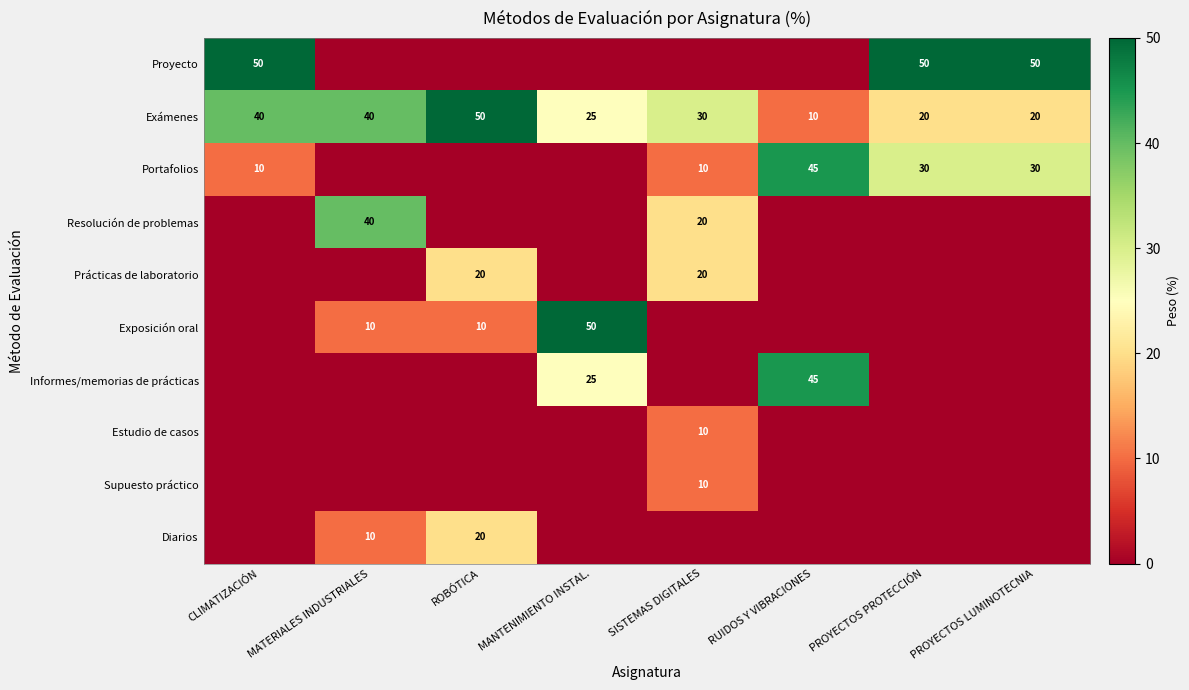

What is the difference between the Portafolios values at RUIDOS Y VIBRACIONES and SISTEMAS DIGITALES?

35